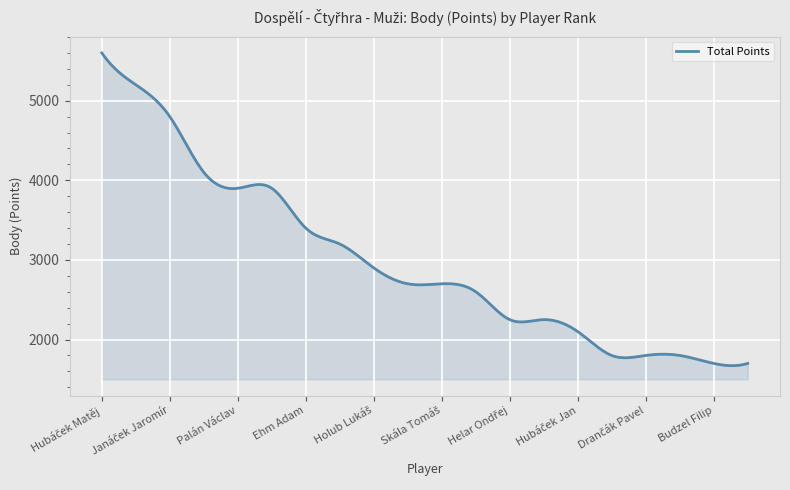

What is the difference between the maximum and minimum values?

3928.4